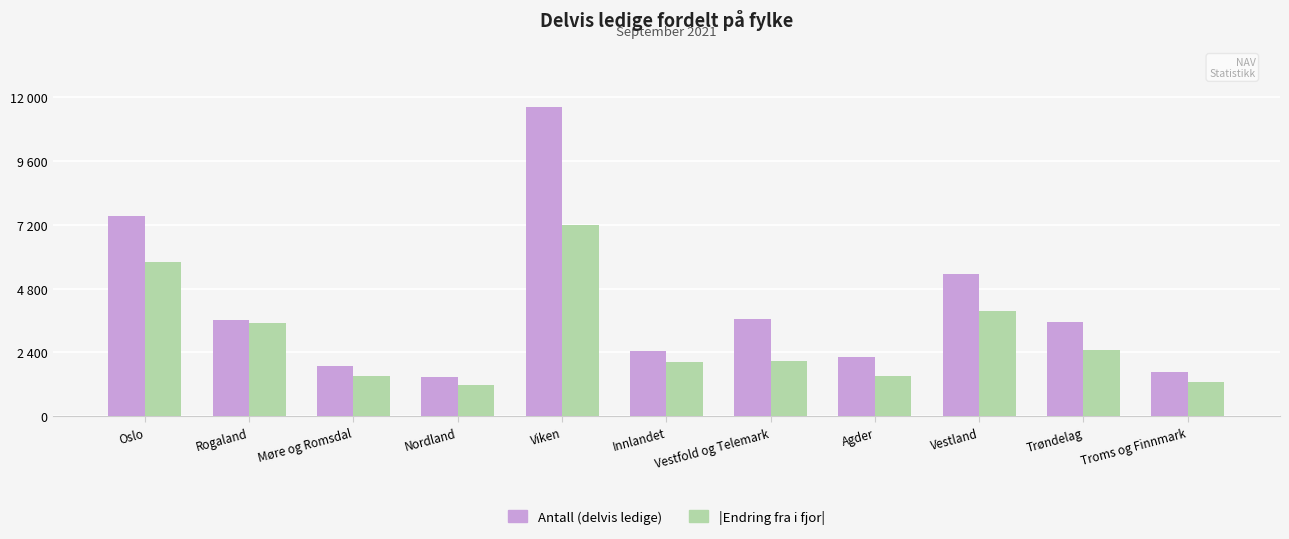

Reading left to right, what are all the values shown in this chart?

Antall (delvis ledige): Oslo=7539	Rogaland=3635	Møre og Romsdal=1898	Nordland=1460	Viken=11621	Innlandet=2451	Vestfold og Telemark=3648	Agder=2232	Vestland=5346	Trøndelag=3535	Troms og Finnmark=1677
|Endring fra i fjor|: Oslo=5809	Rogaland=3503	Møre og Romsdal=1519	Nordland=1176	Viken=7207	Innlandet=2026	Vestfold og Telemark=2077	Agder=1518	Vestland=3976	Trøndelag=2511	Troms og Finnmark=1305